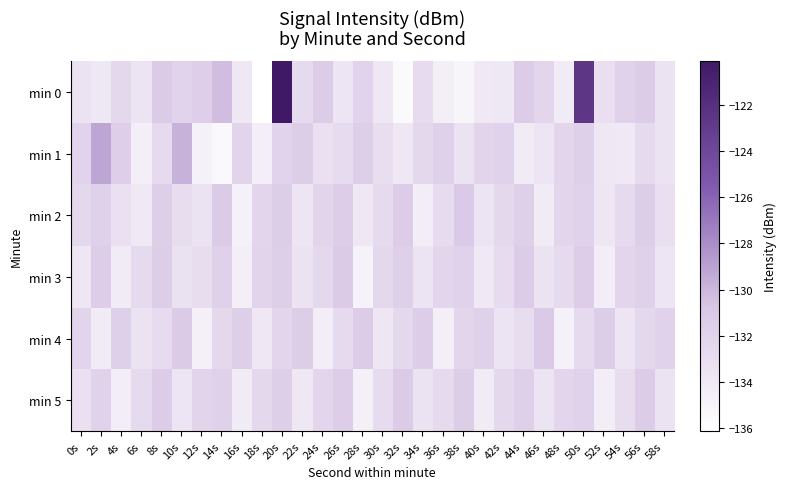

What is the total value across all series at 44s?

-793.1